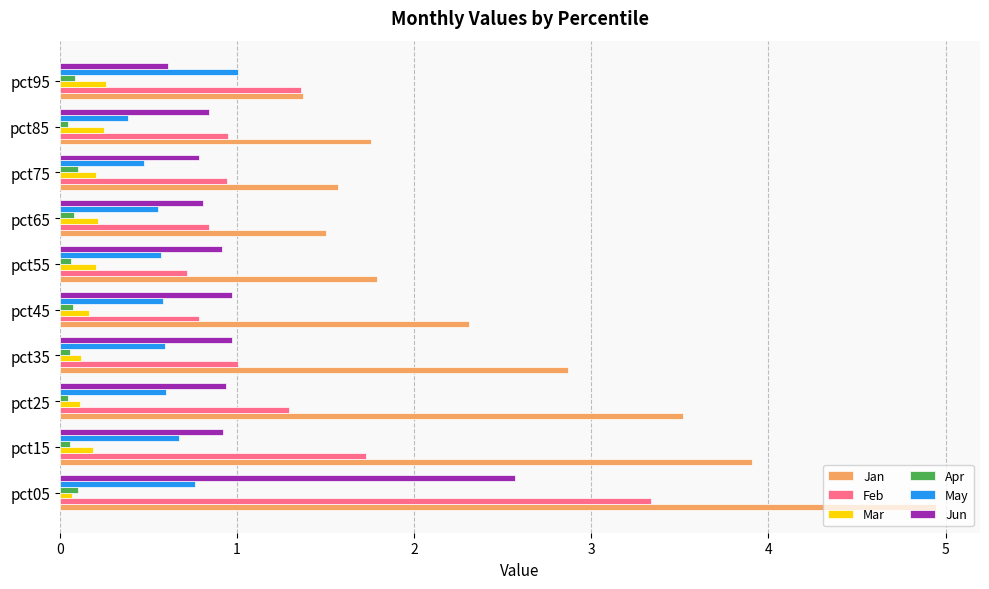

Is the value of Jan at pct85 greater than the value of Jun at pct65?

Yes